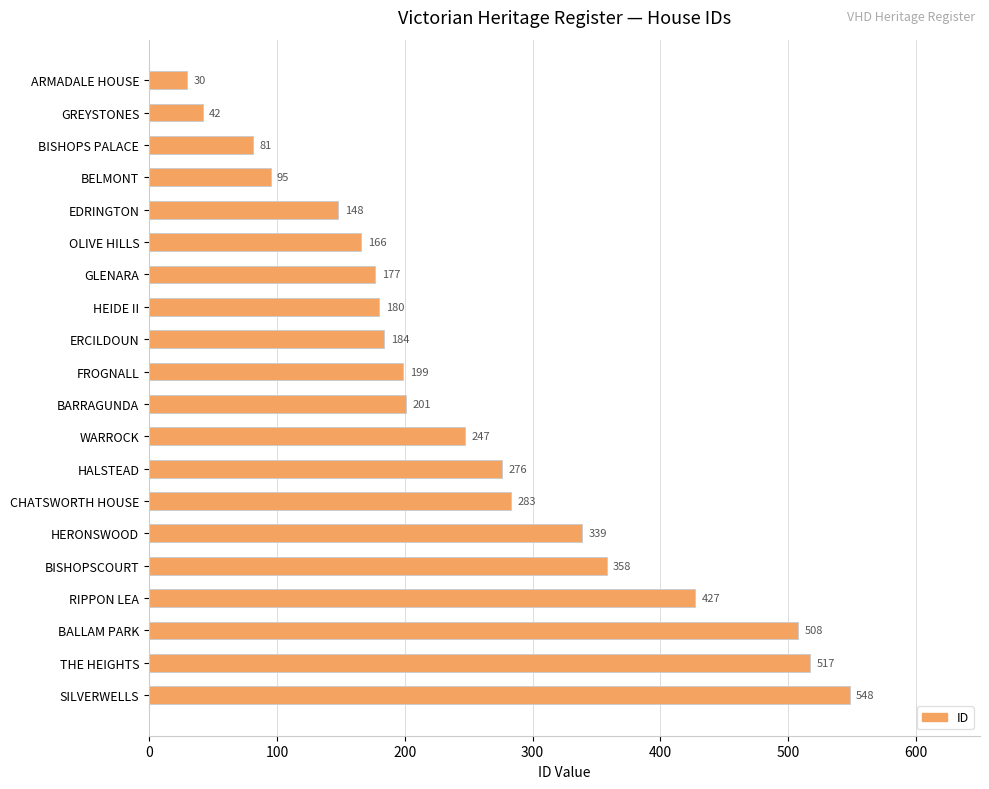

Reading top to bottom, what are all the values shown in this chart?

30	42	81	95	148	166	177	180	184	199	201	247	276	283	339	358	427	508	517	548